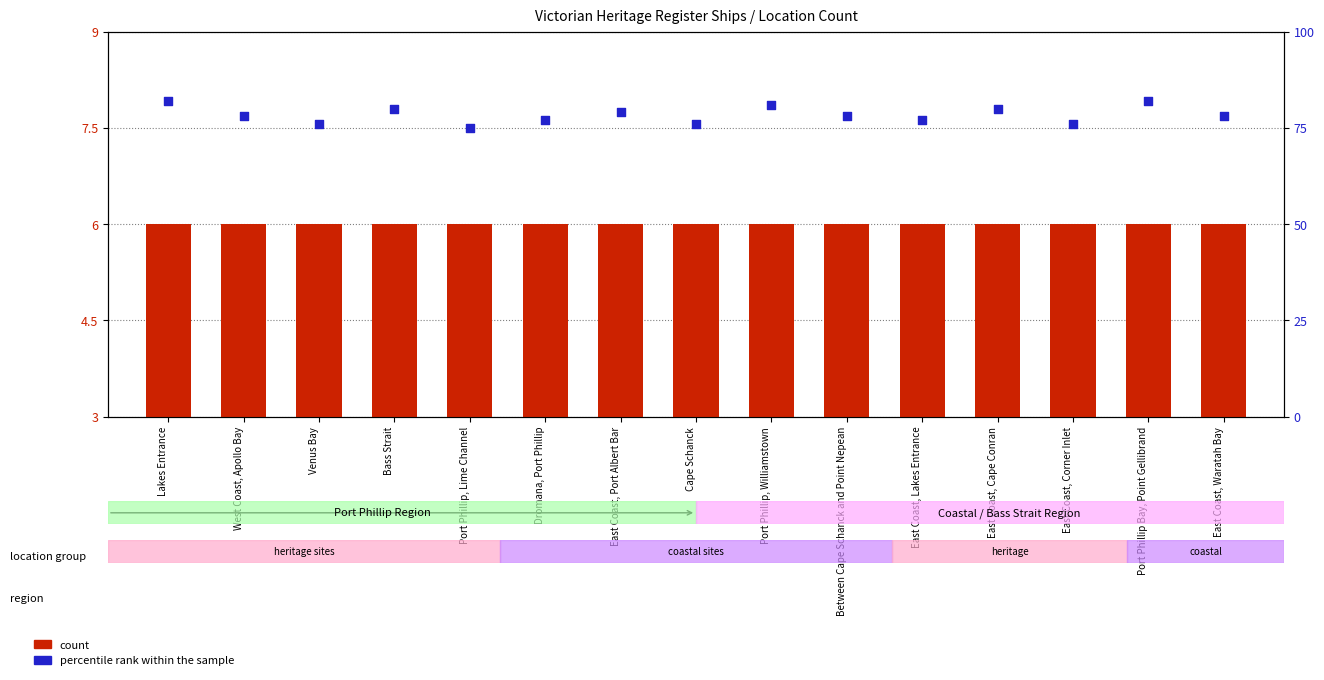

What are all the series names shown in the legend?

count, percentile rank within the sample